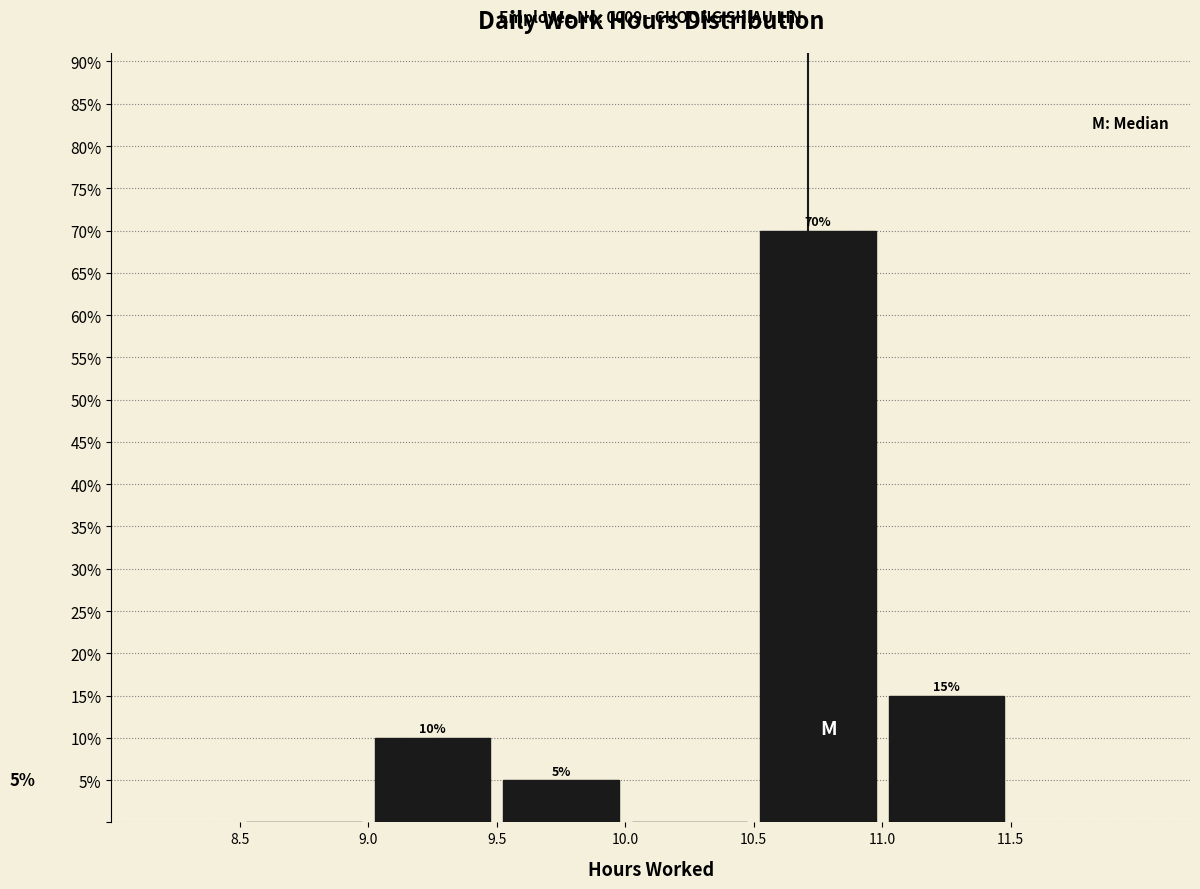

Which range on the x-axis has the tallest bar?

10.5 to 11.0